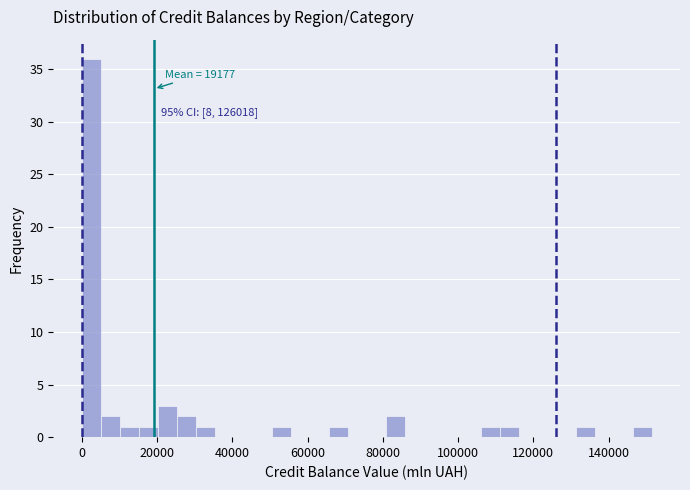

Around what value on the x-axis is the tallest bar? Give the approximate position of its centre, as read against the axis.

2000